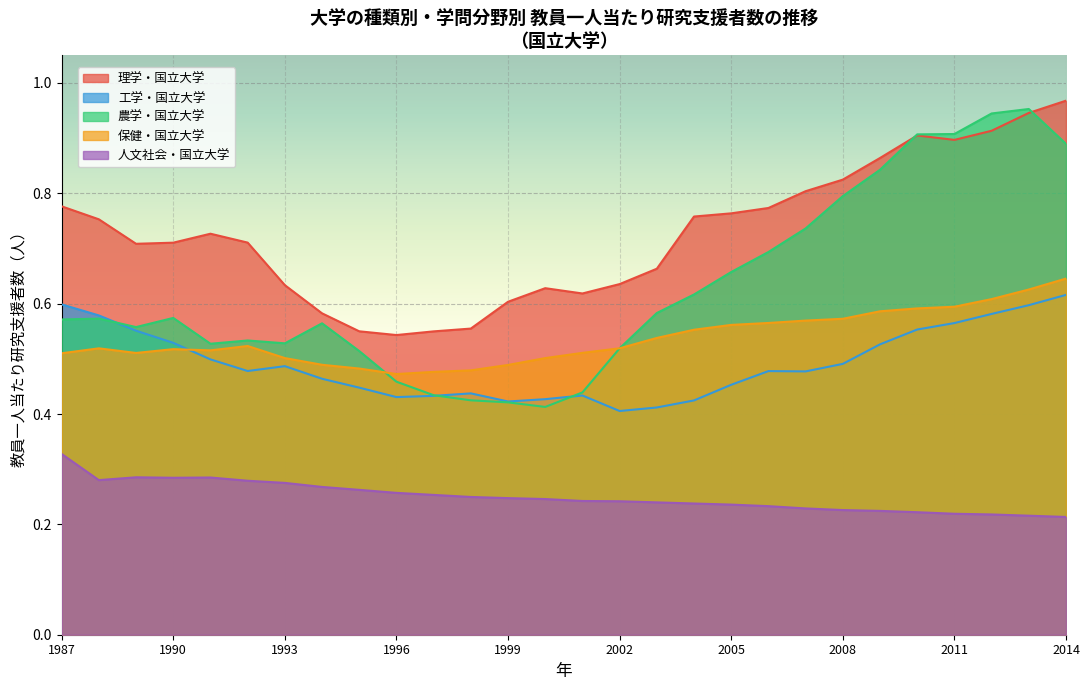

What is the minimum value for 農学・国立大学?

0.4